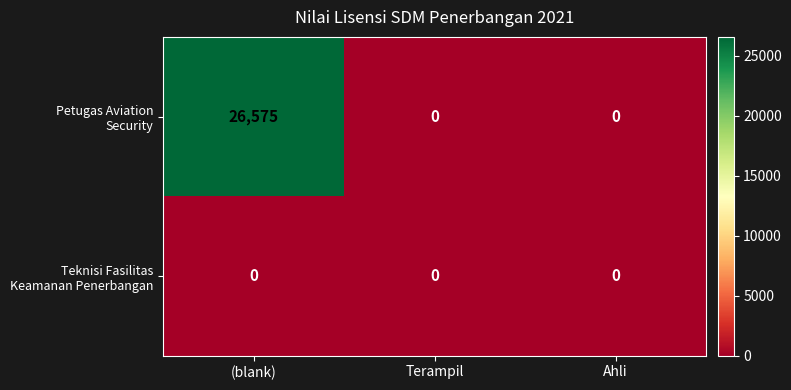

At which category is the sum across all series the highest?

(blank)